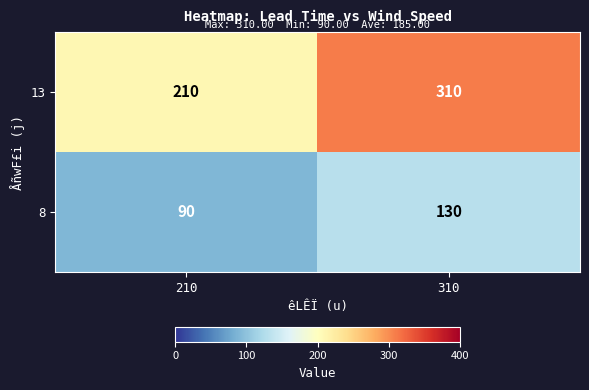

At how many categories does at least one series exceed 235?

1